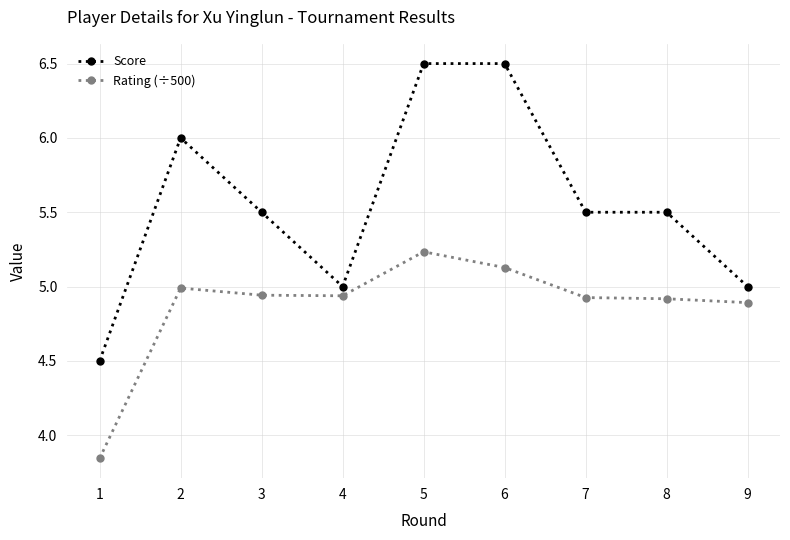

At which label does Rating (÷500) reach its peak?

5